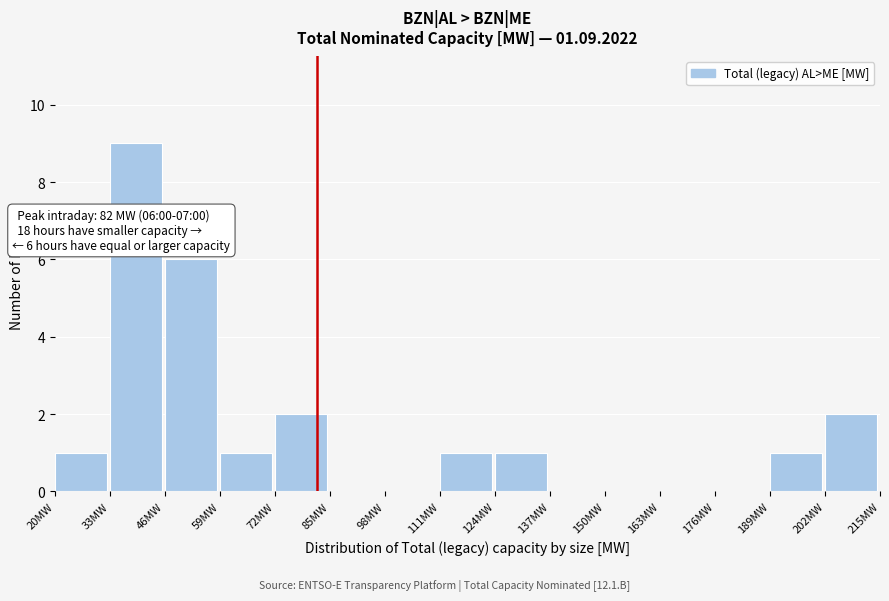

Over which range of the x-axis is the bar tallest?

33 to 46